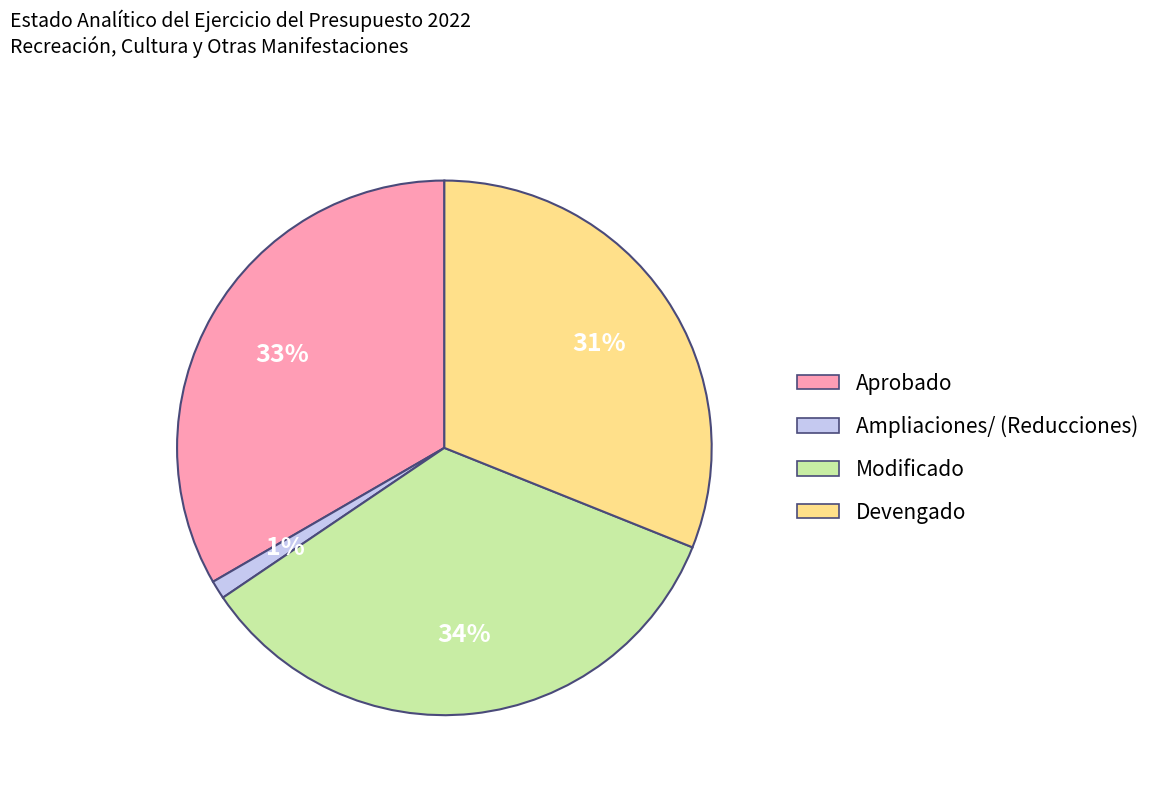

Which category has the biggest portion of the pie?

Modificado